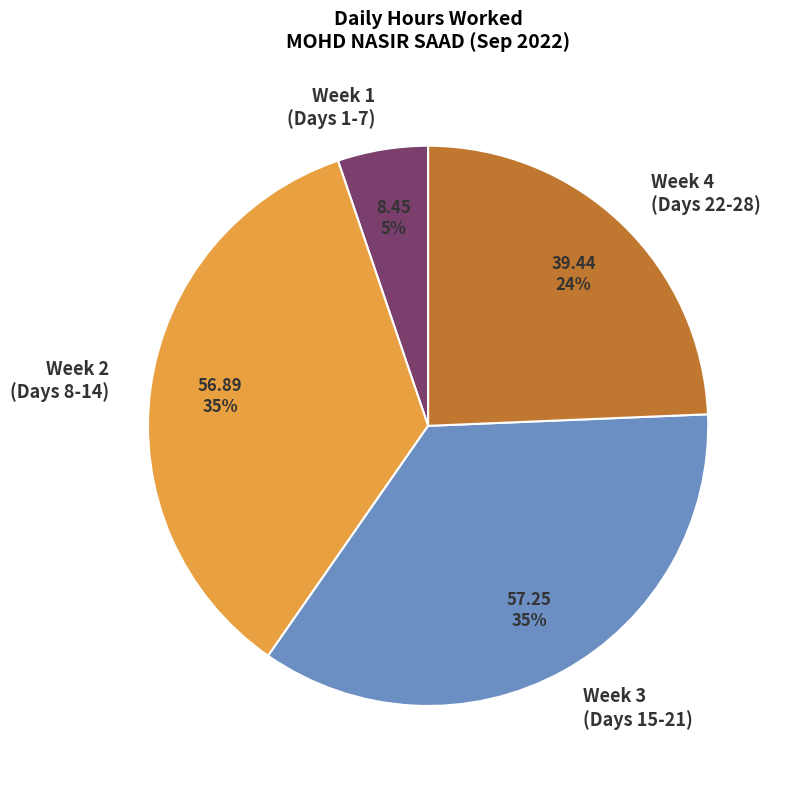

Which category has the smallest portion of the pie?

Week 1 (Days 1-7)